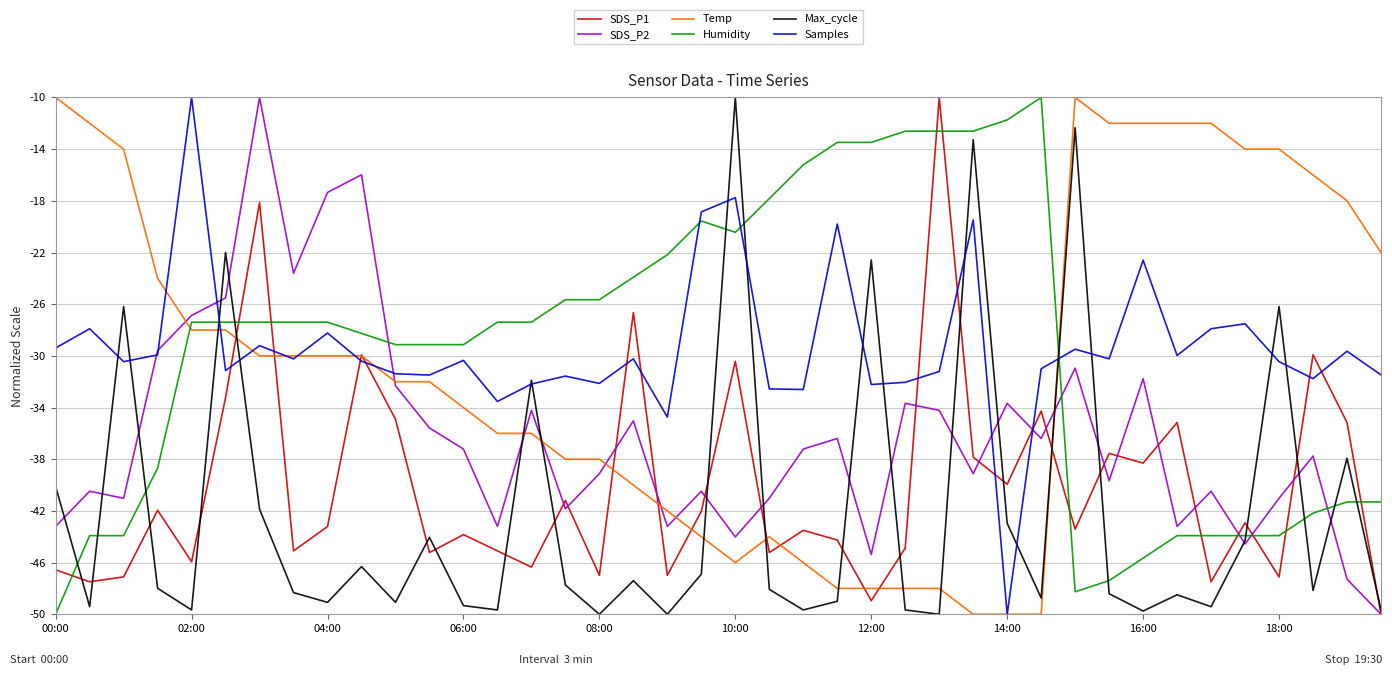

Is this an area chart (filled region under the line)?

No